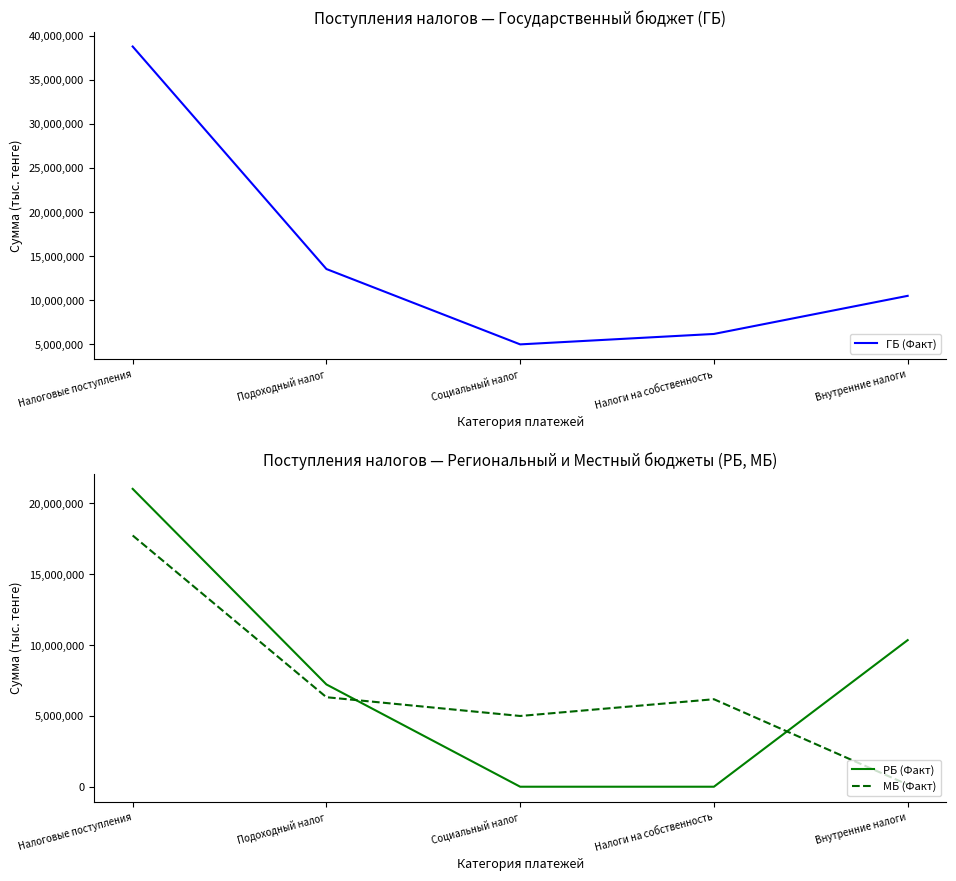

What is the maximum value shown in the chart?

38771726